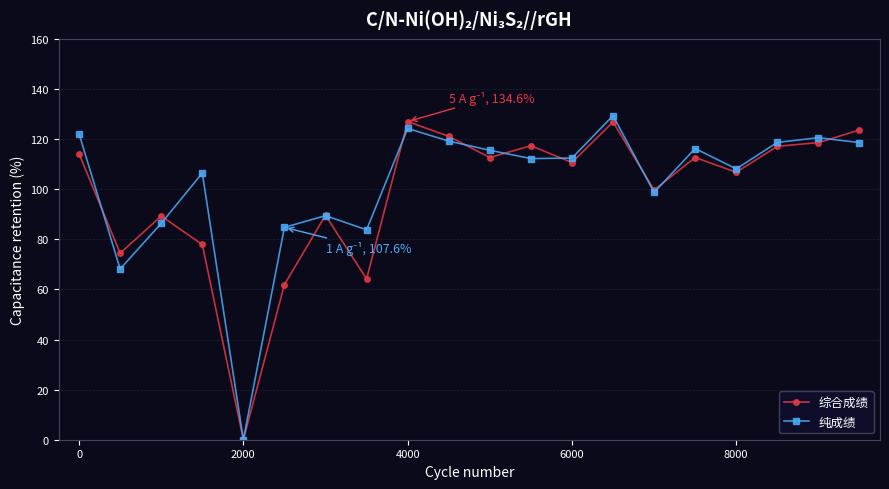

After their last crossing, which series has the higher values: 综合成绩 or 纯成绩?

综合成绩